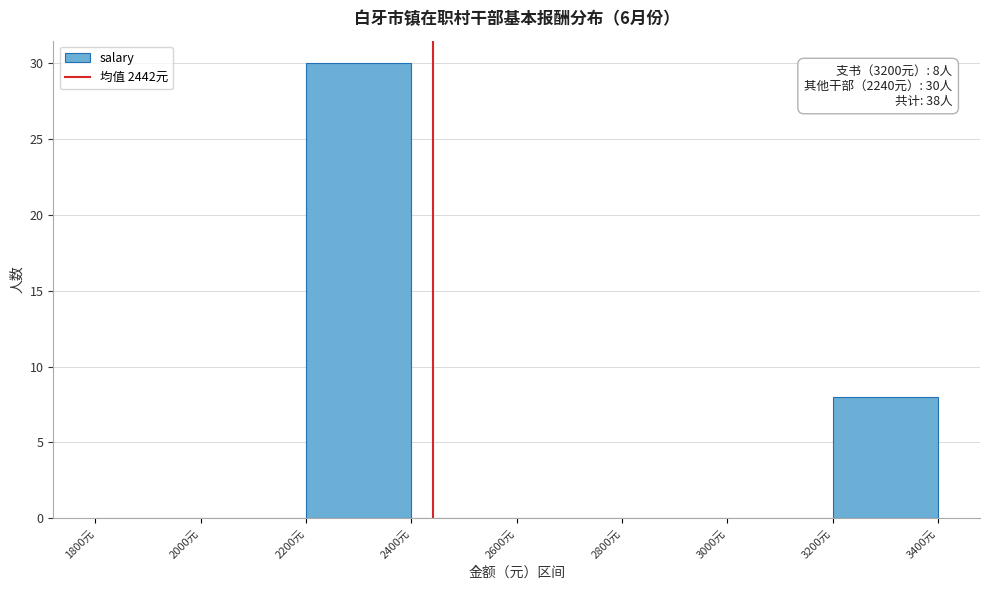

Over which range of the x-axis is the bar tallest?

2200 to 2400